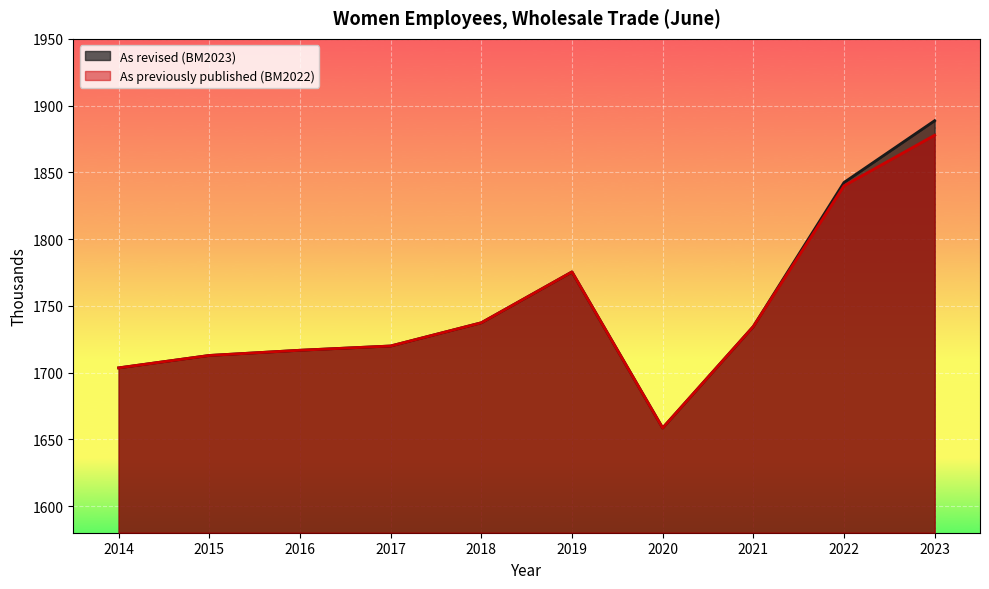

Which series has the widest spread of values?

As revised (BM2023)